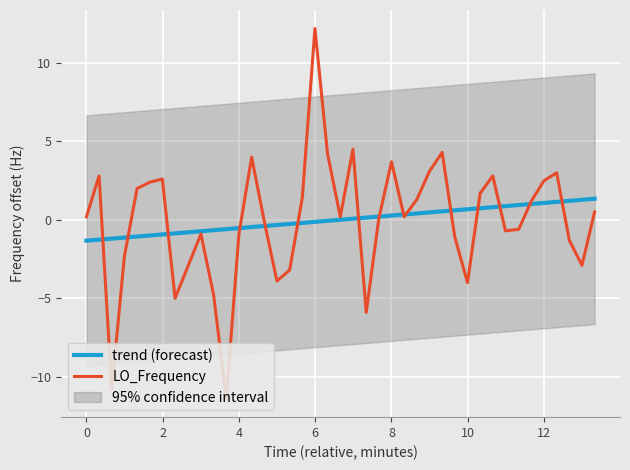

True or false: LO_Frequency has a value of 0.1 at 19.

False